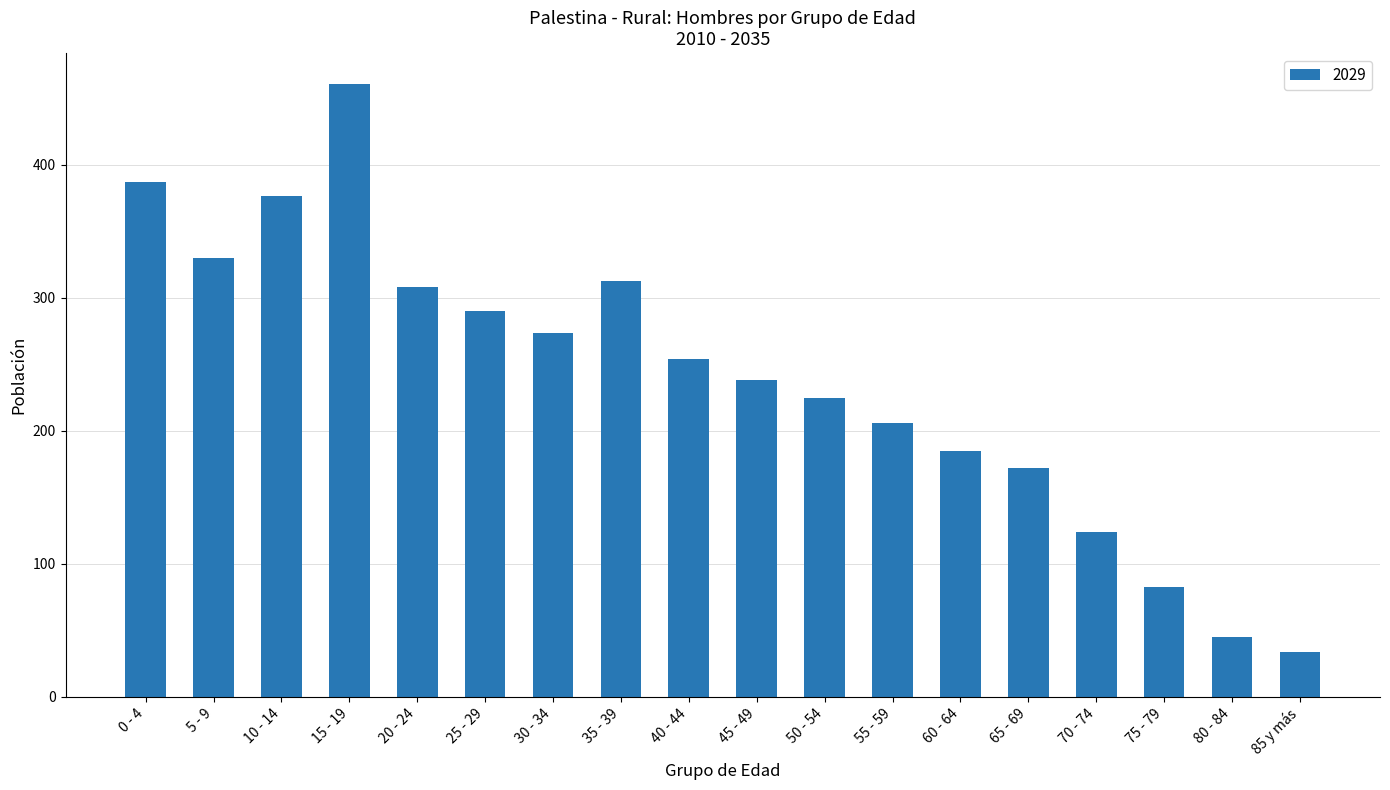

Is it true that the value at 20 - 24 is 417?

False